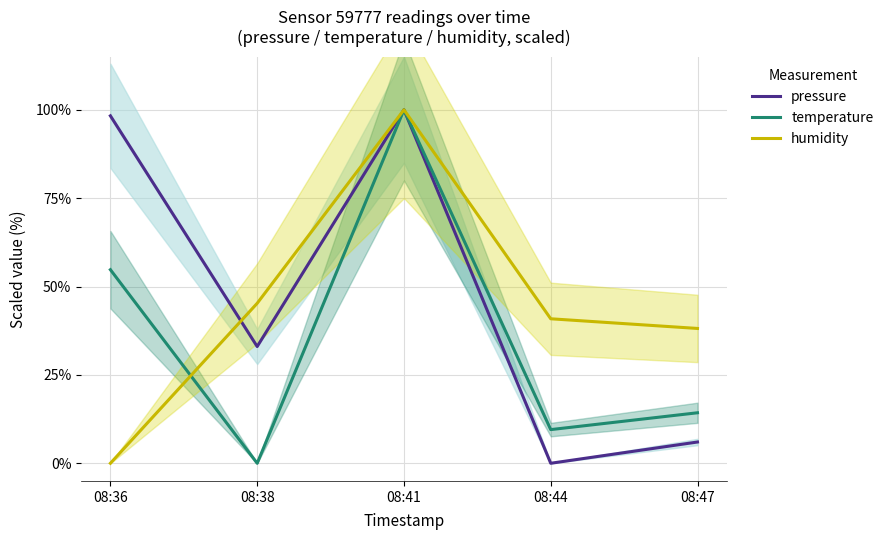

What is the average value of the temperature series?

35.7